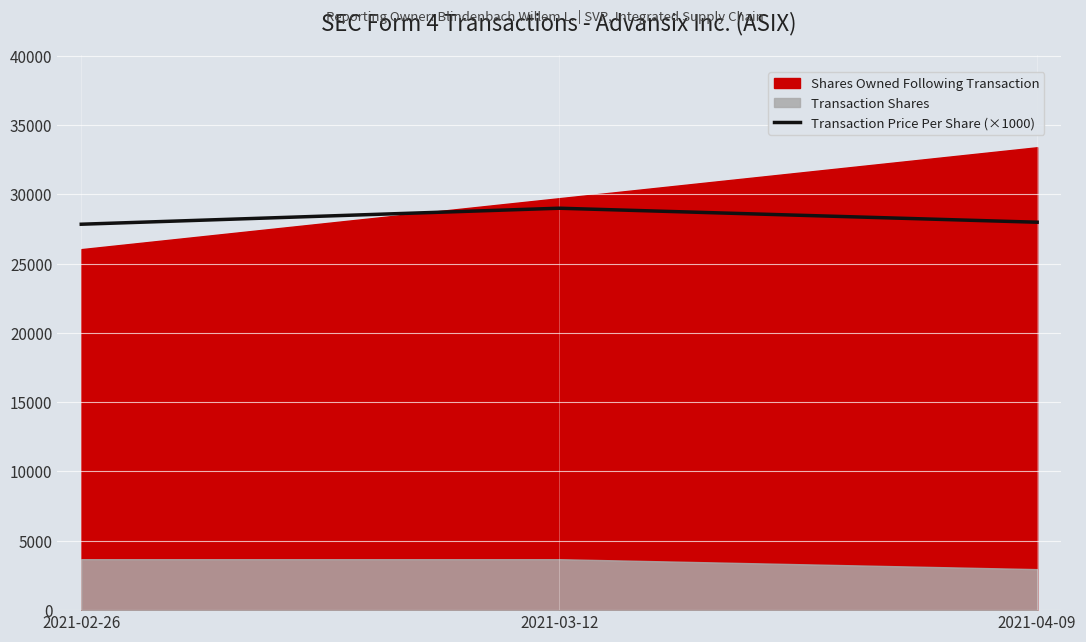

List the labels in order of value, smallest first.

2021-02-26, 2021-04-09, 2021-03-12